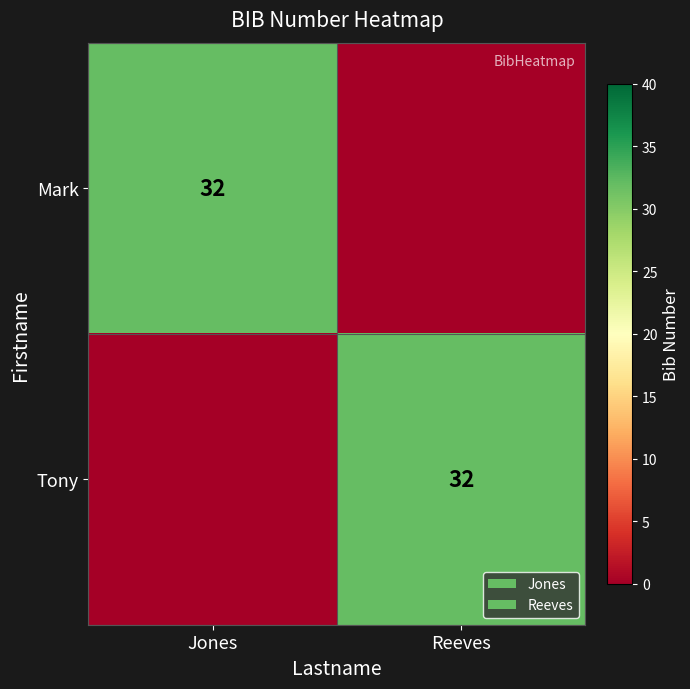

The Mark series shows 32 at Jones. True or false?

True